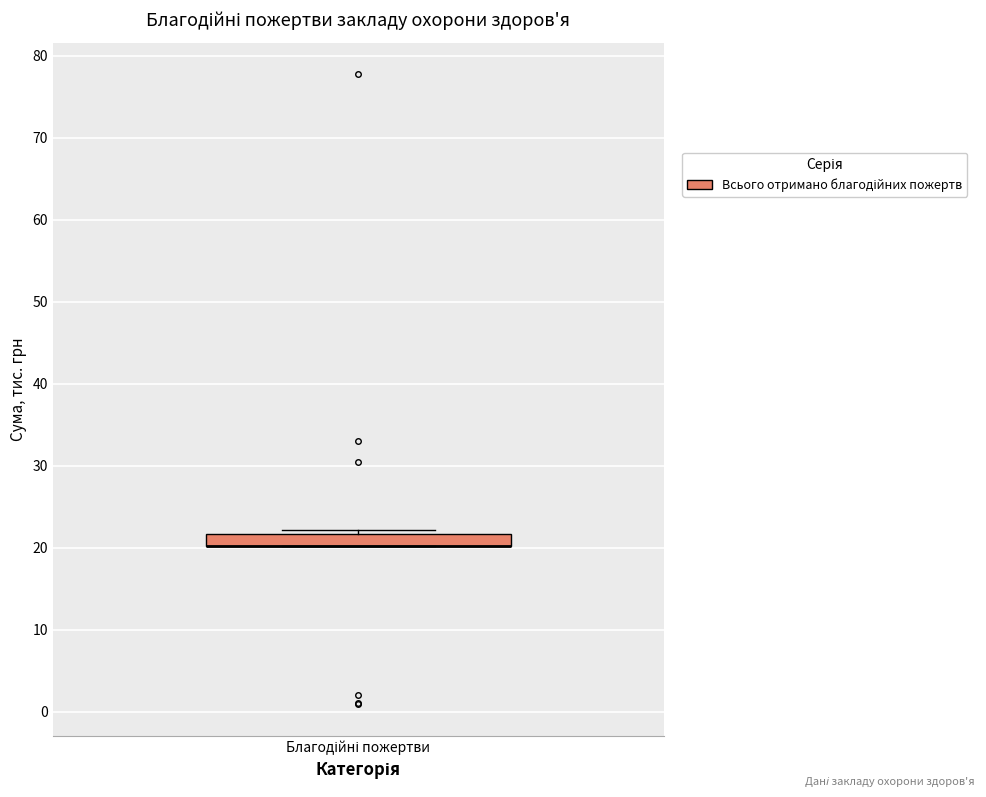

Where is the lower edge of the box for Благодійні пожертви on the y-axis? The values are not printed on the chart, so give them approximately, as read against the axis.

20